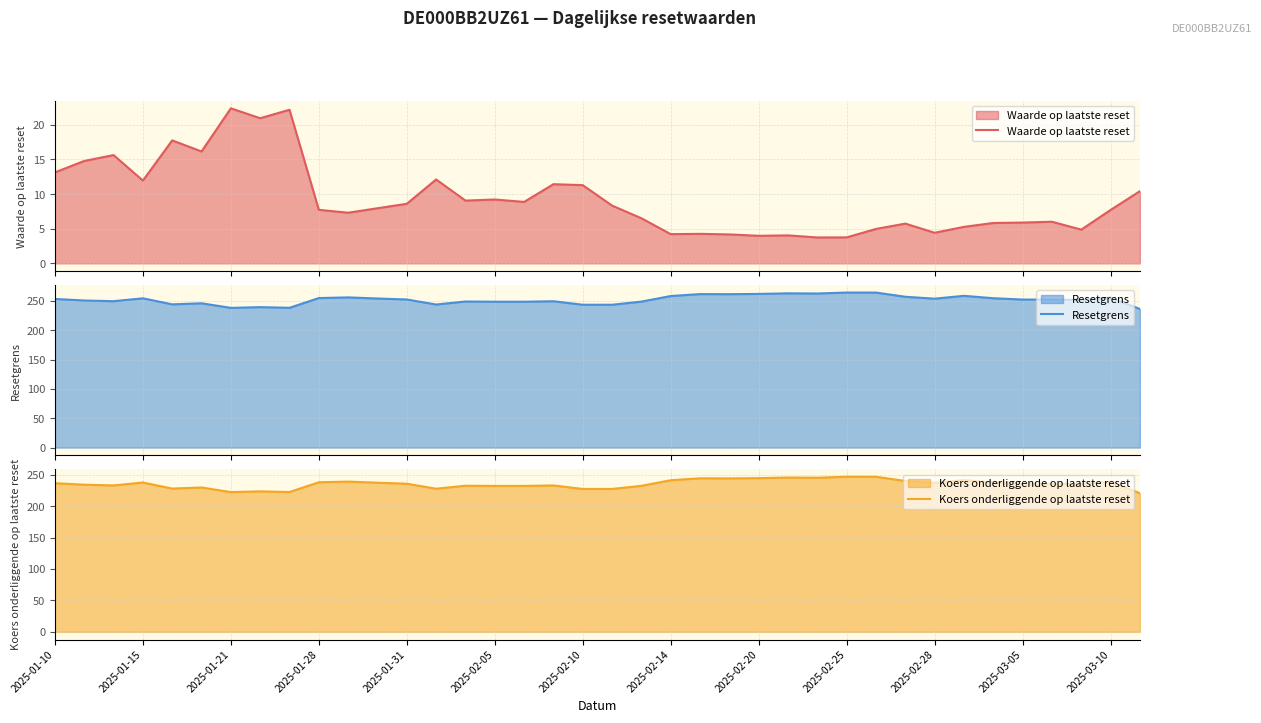

What are all the series names shown in the legend?

Waarde op laatste reset, Resetgrens, Koers onderliggende op laatste reset